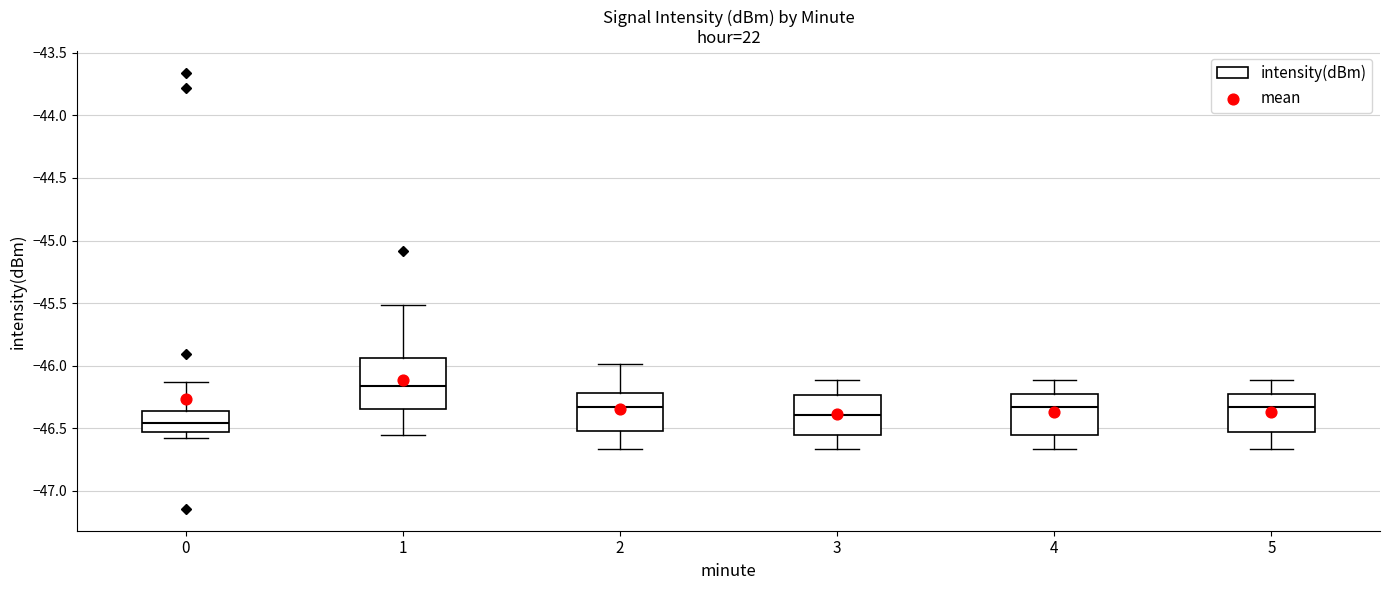

Where does the lower whisker of the box at x = 1 end on the y-axis? The values are not printed on the chart, so give them approximately, as read against the axis.

-46.55